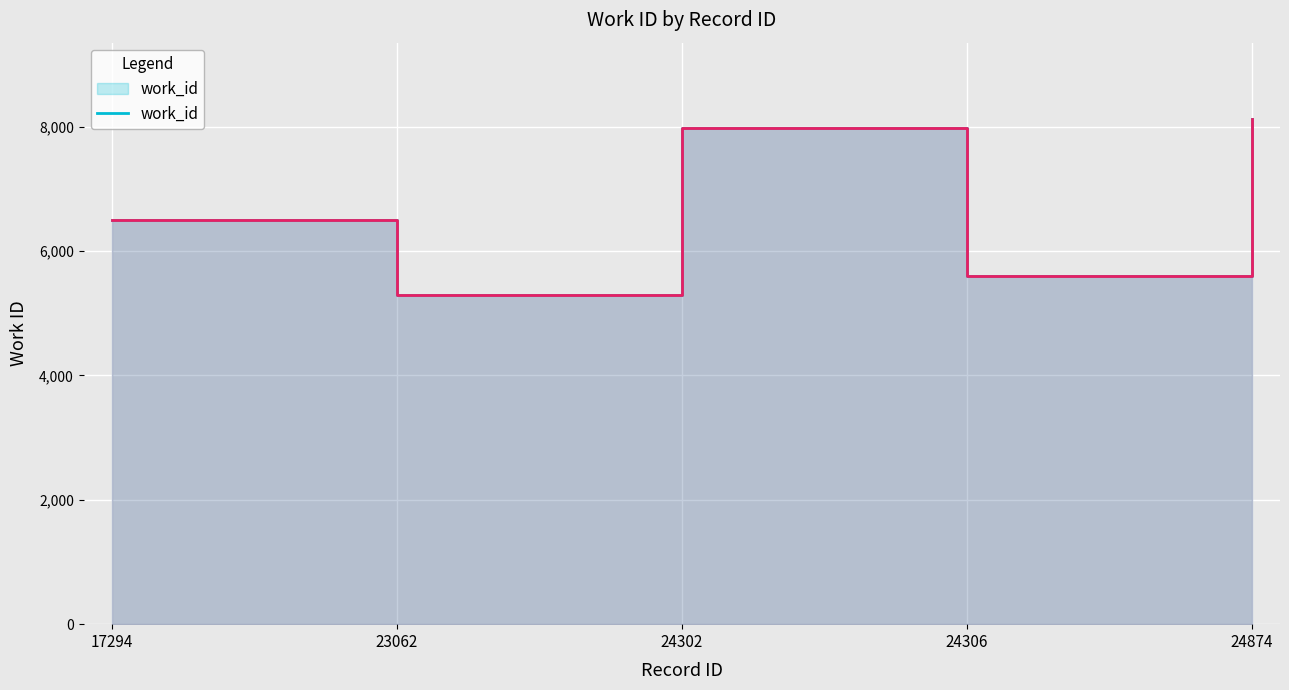

Where is the first local minimum?

23062